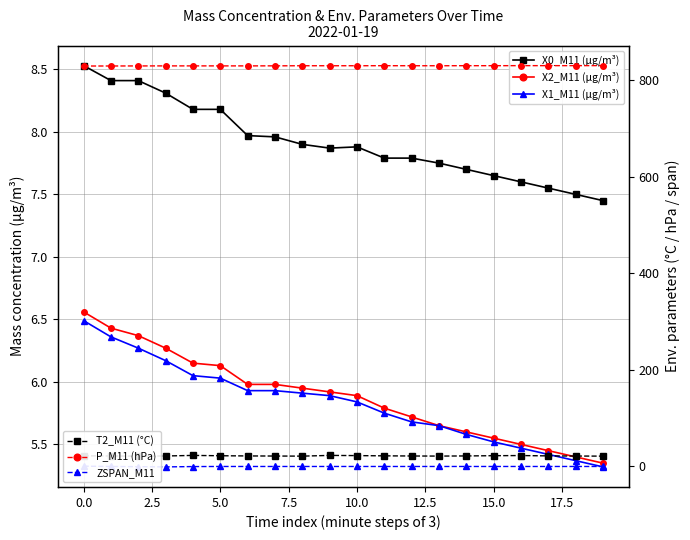

How many lines are shown in the chart?

6